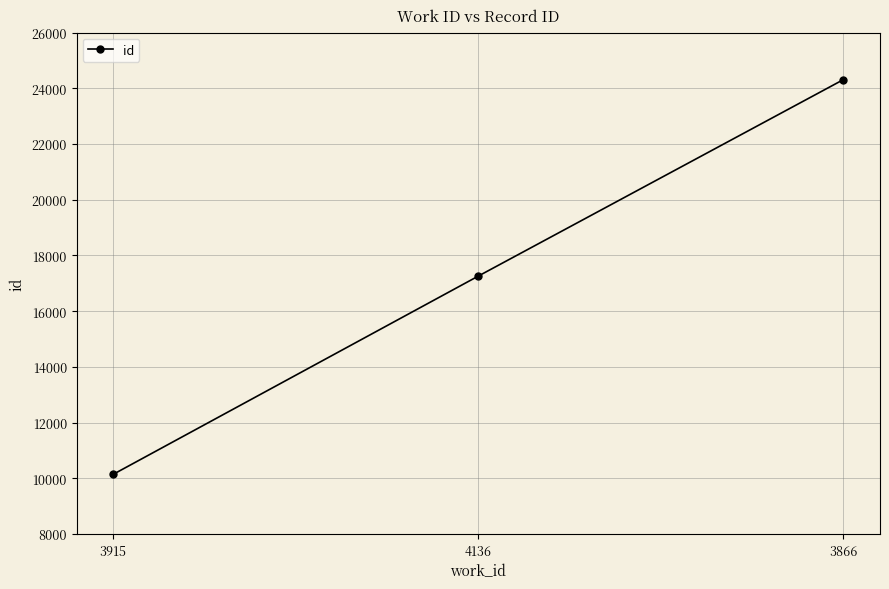

Reading left to right, transcribe all the data shown in this chart.

3915=10143	4136=17259	3866=24311